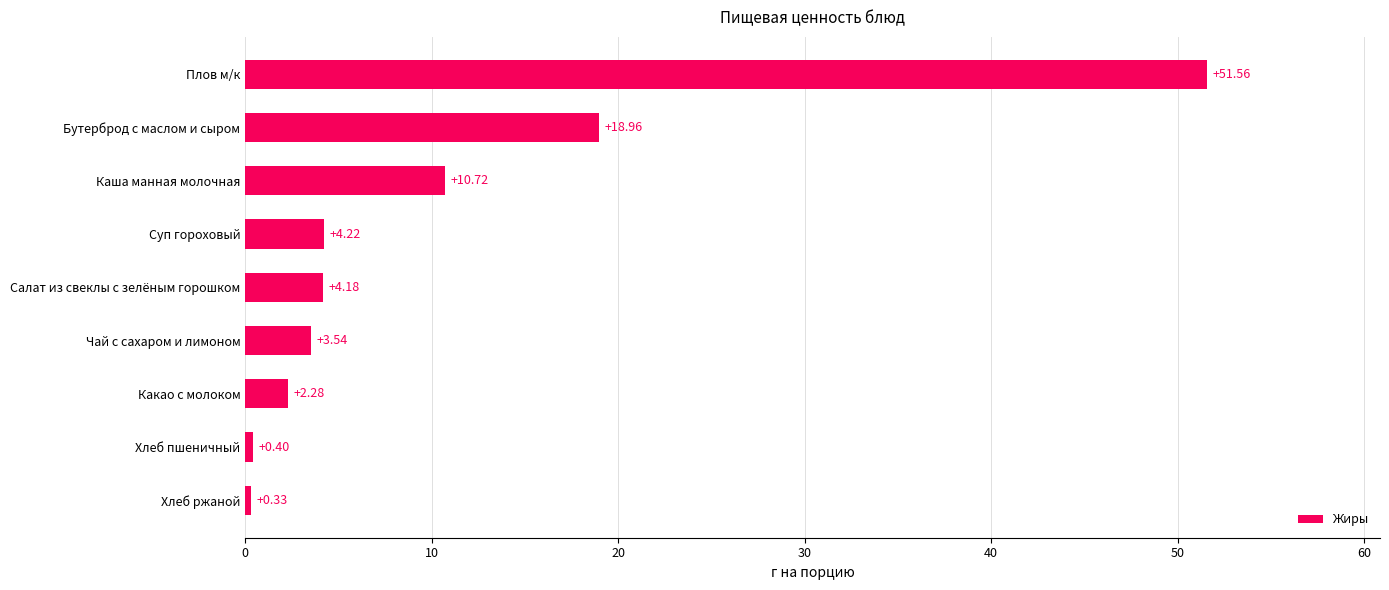

What is the label of the 3rd bar from the bottom?

Какао с молоком